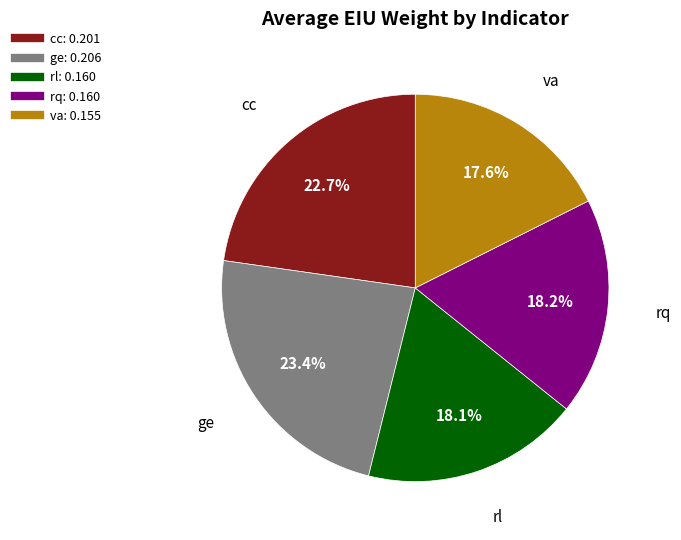

Count the number of slices in the pie.

5